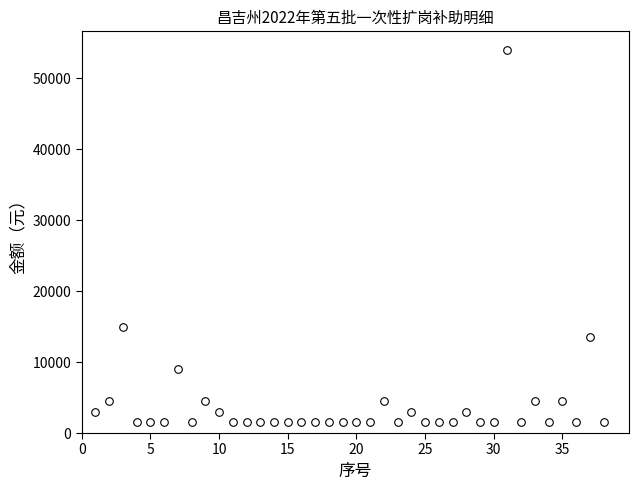

What is the range of Y values (max minus min)?

52500